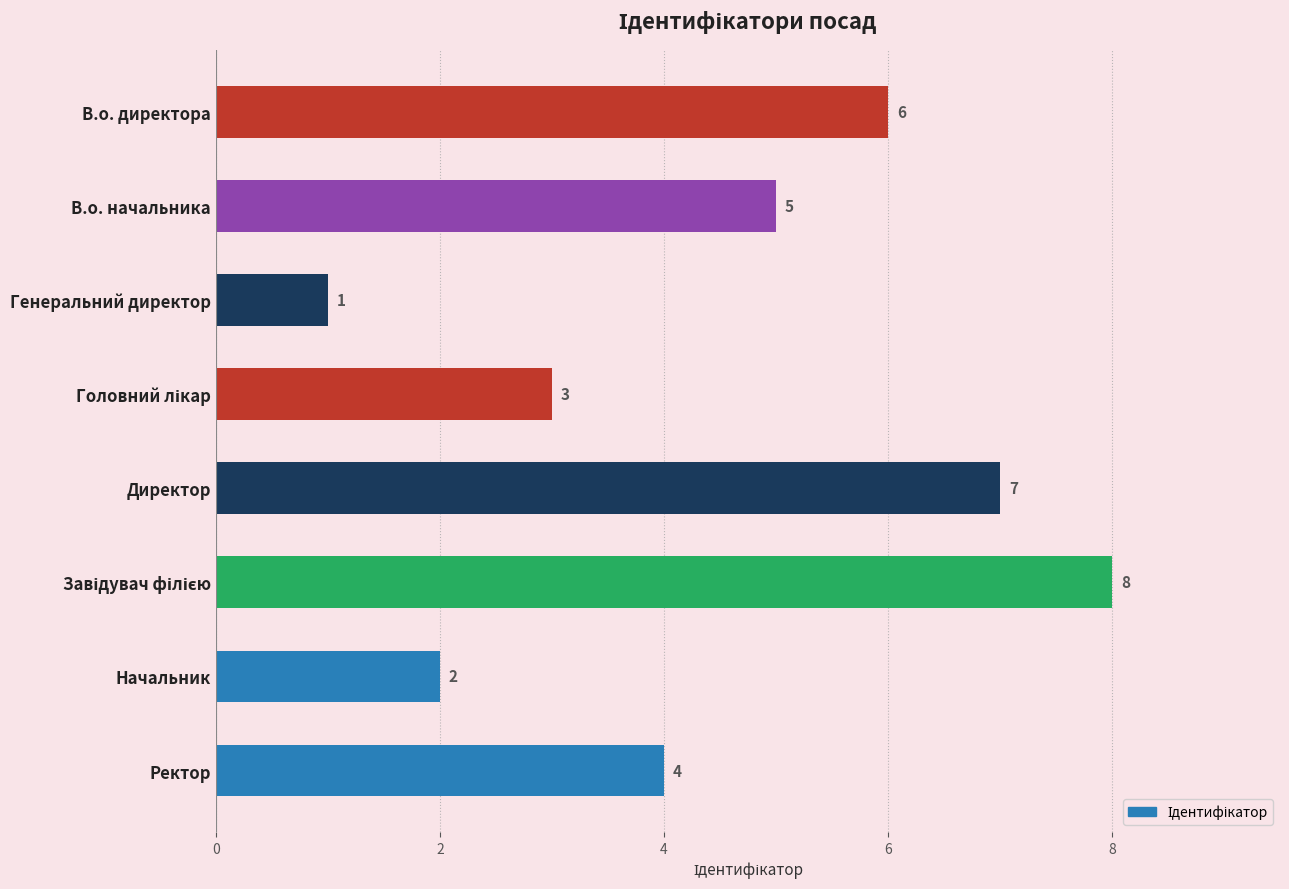

What is the sum of the values at Генеральний директор and В.о. директора?

7